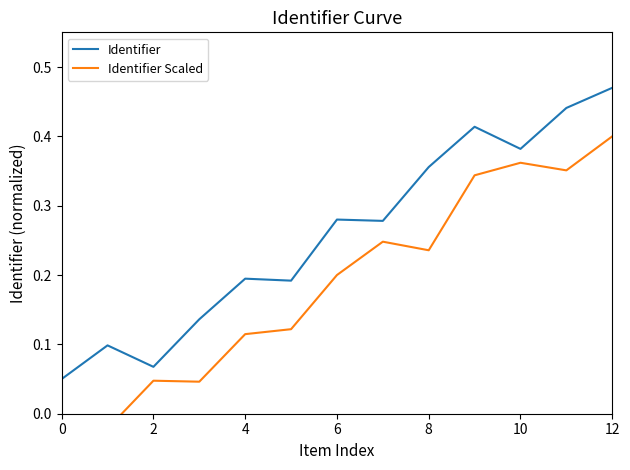

How many lines are shown in the chart?

2